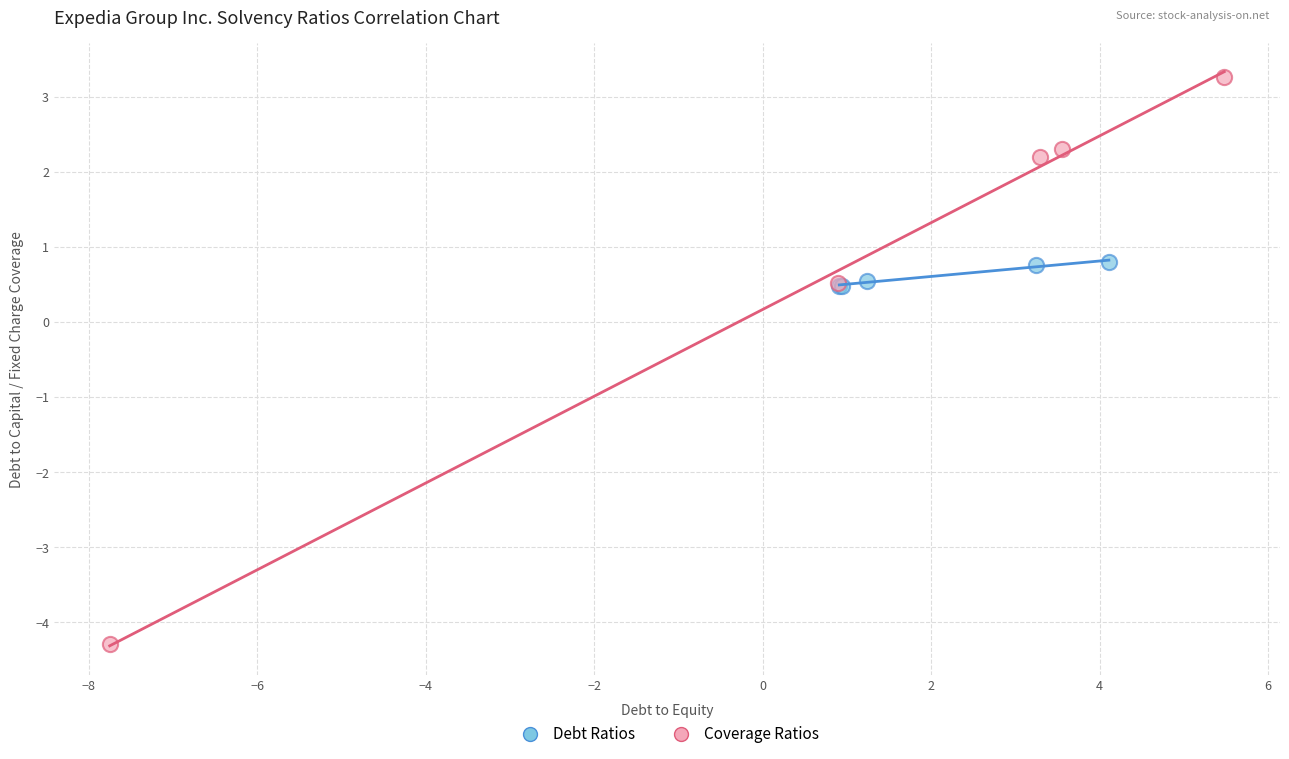

Which series reaches the maximum Y coordinate?

Coverage Ratios